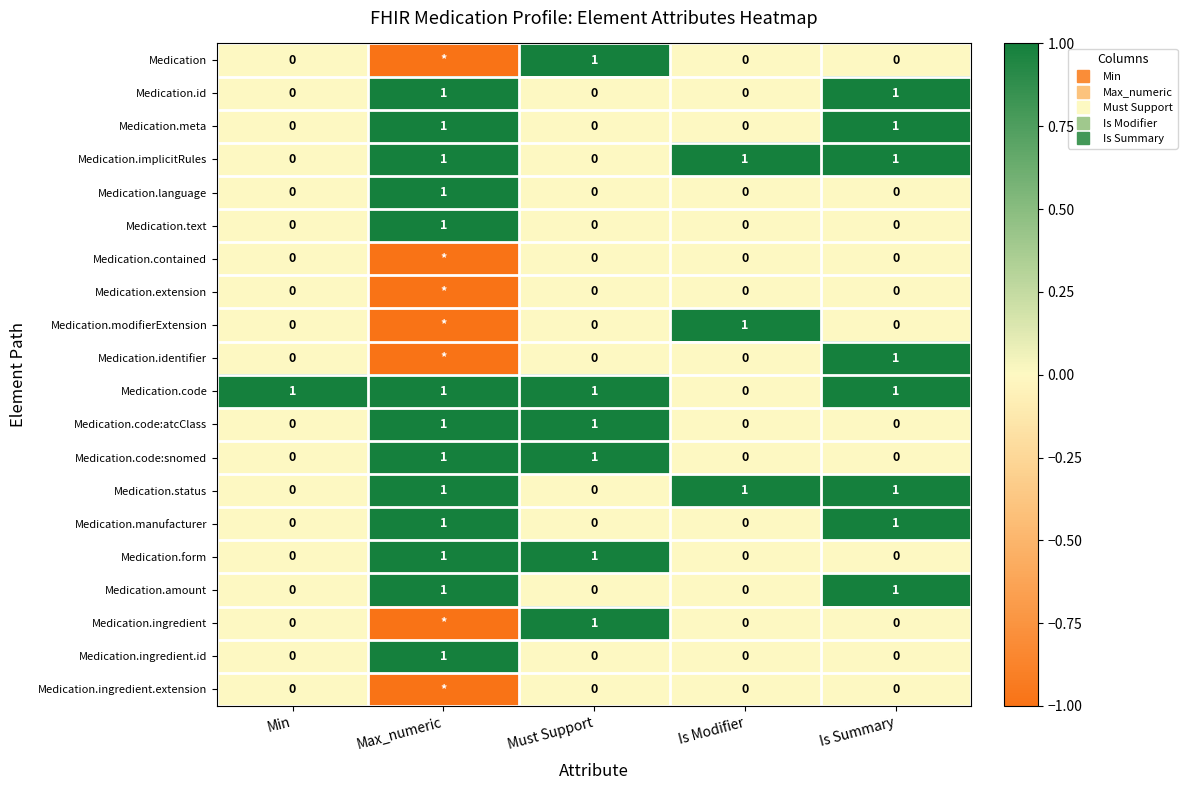

How many positive values does the Medication.identifier series have?

1